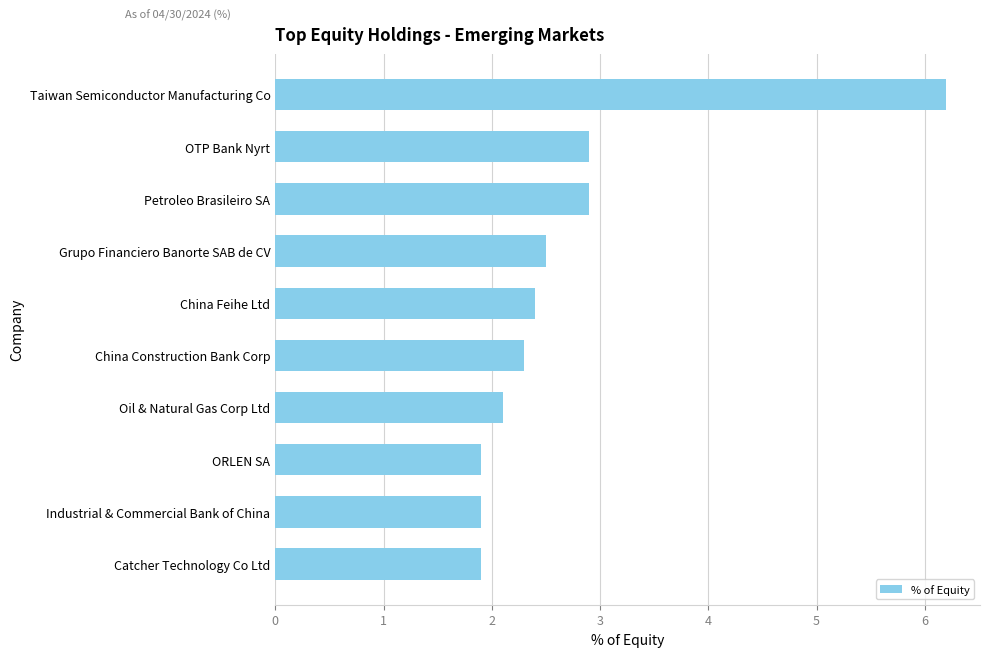

True or false: the data shows 6.2 at Taiwan Semiconductor Manufacturing Co.

True